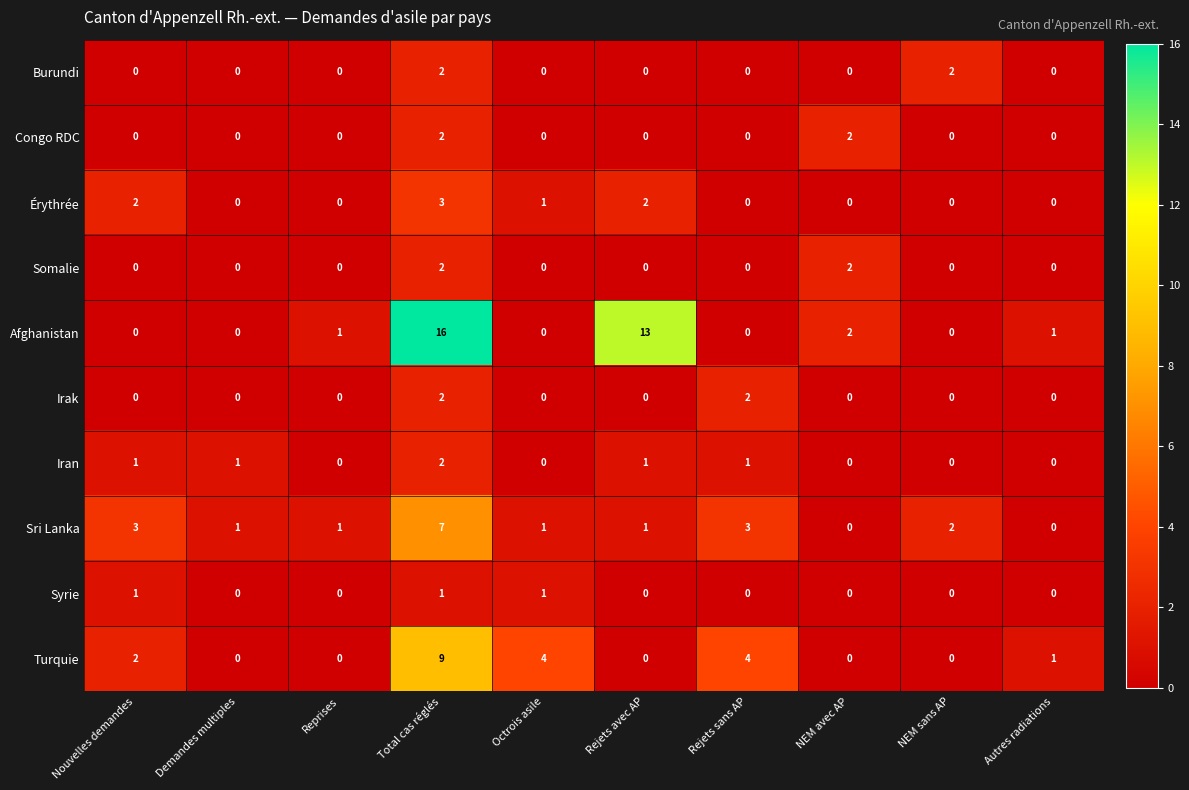

At which label does Turquie first exceed 1?

Nouvelles demandes